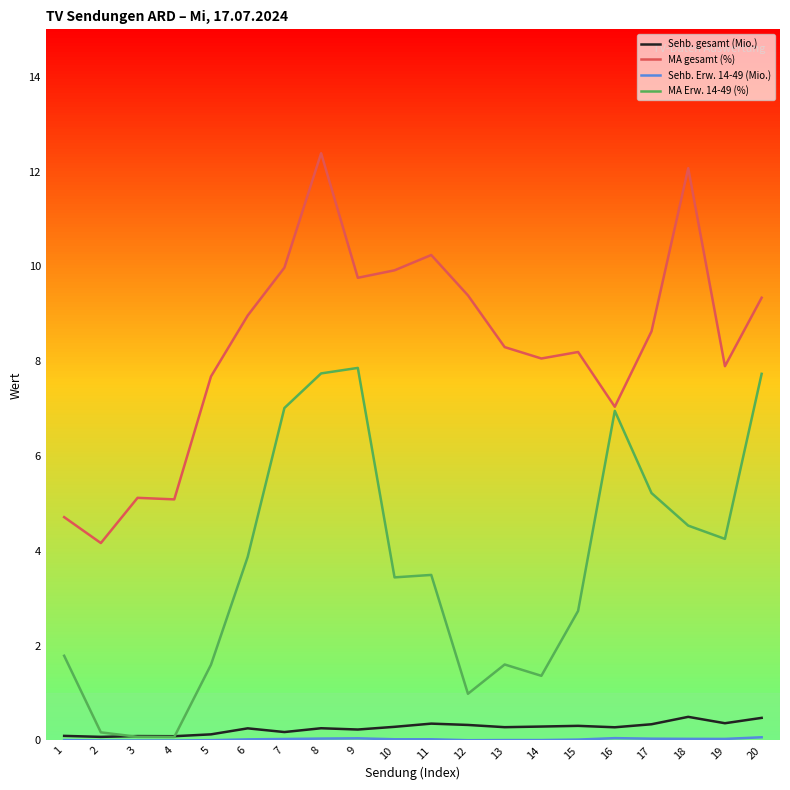

The Sehb. gesamt (Mio.) series shows 0.3 at 16. True or false?

True